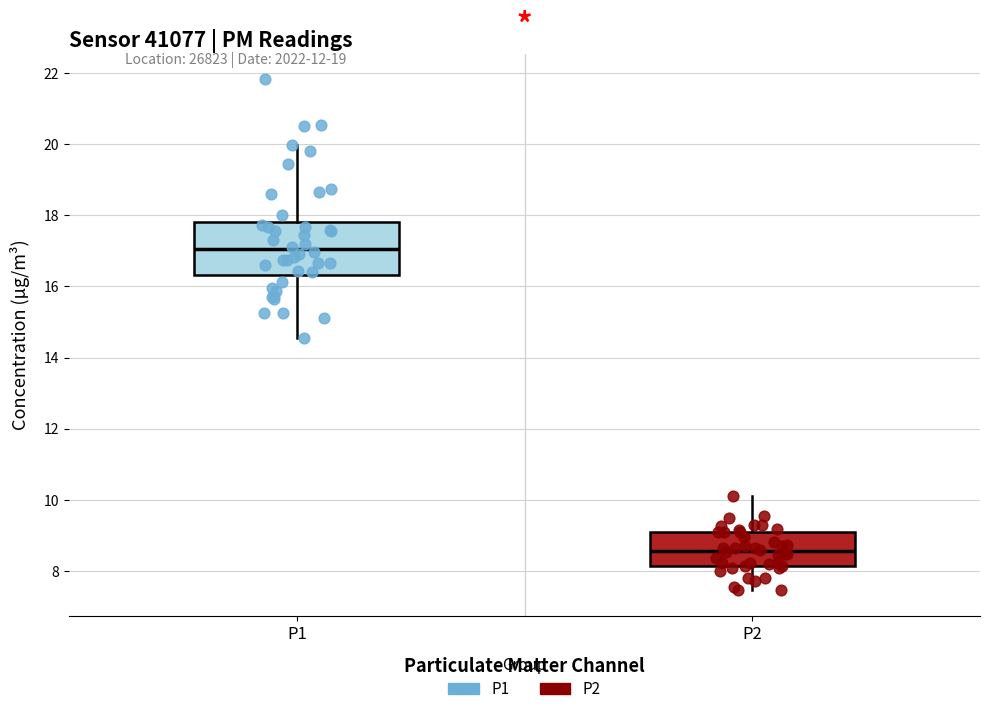

Where is the lower edge of the box for P1 on the y-axis? The values are not printed on the chart, so give them approximately, as read against the axis.

16.4